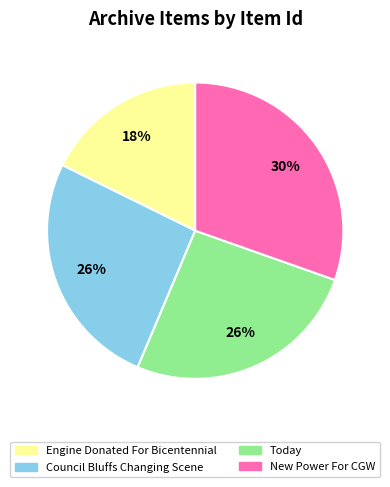

What is the smallest slice in the pie chart?

Engine Donated For Bicentennial